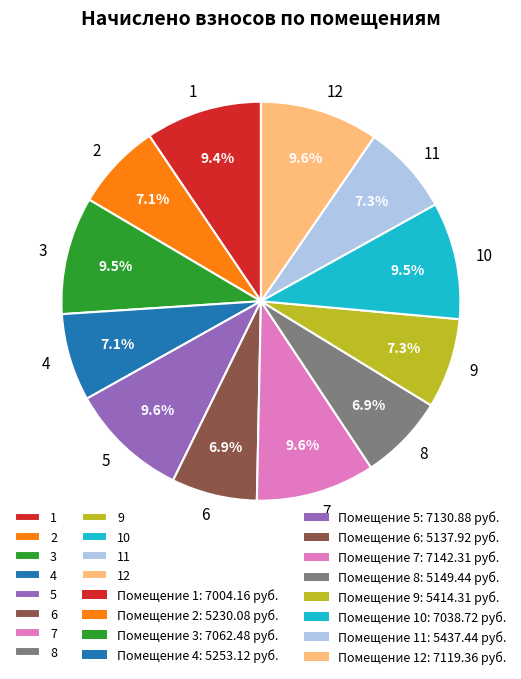

Combined, what portion of the pie is 9 and 4?

14.4%